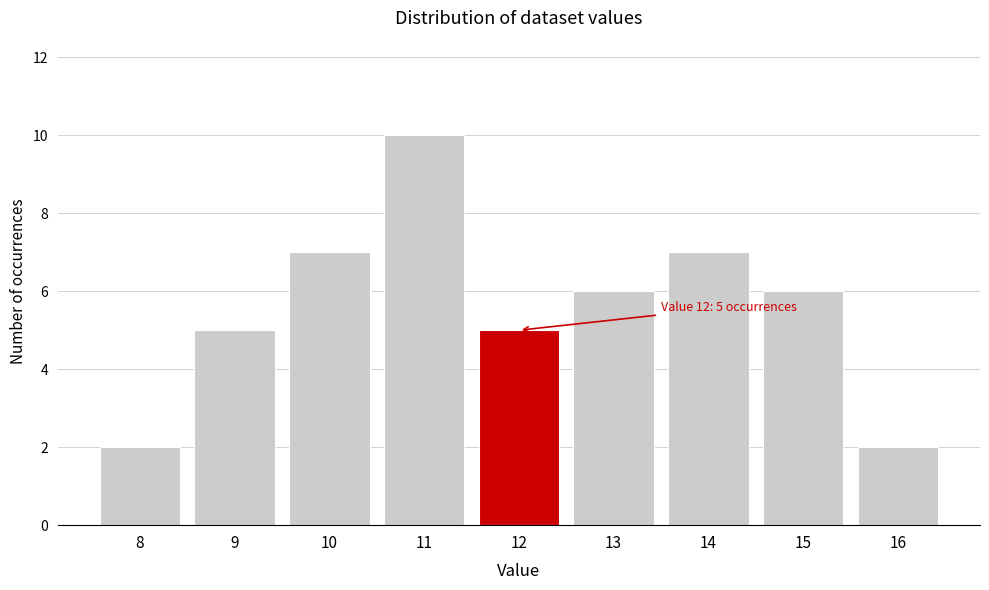

Which range on the x-axis has the tallest bar?

10.5 to 11.5